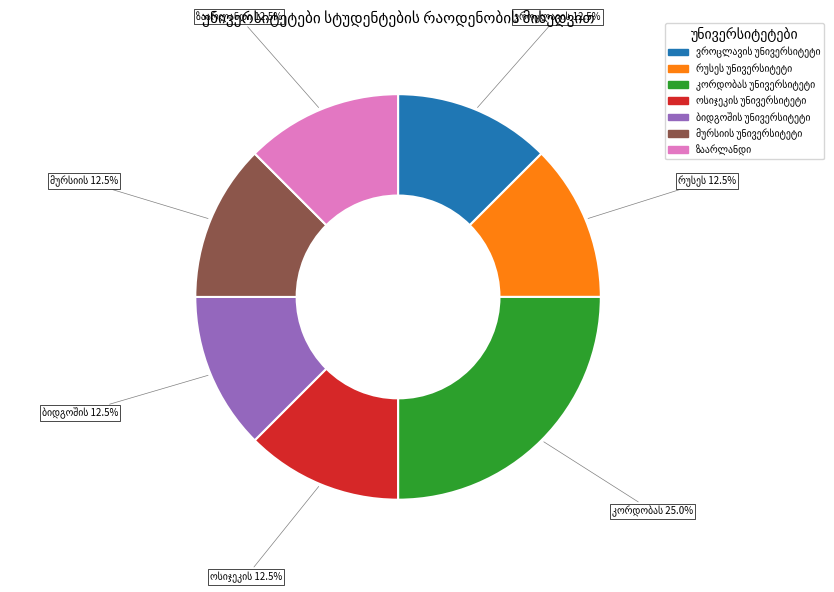

Is there a majority slice in this chart?

No